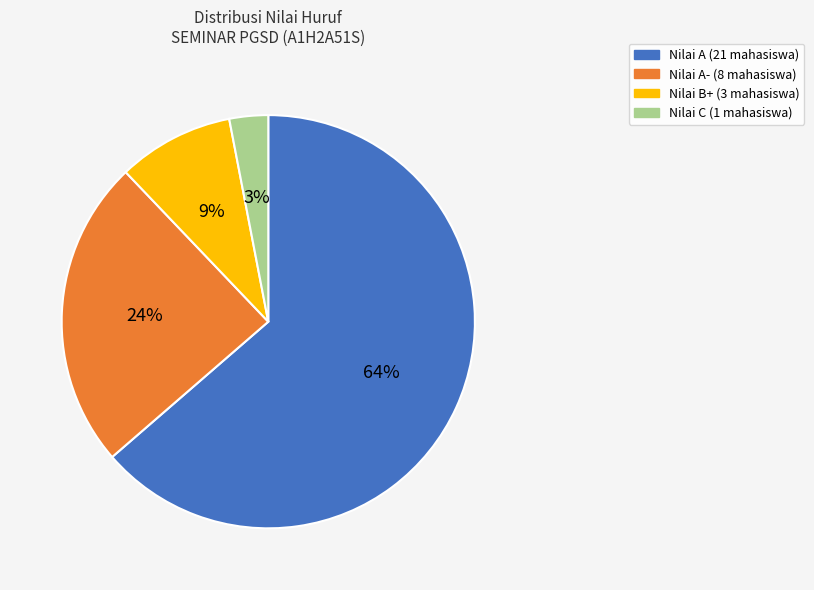

To the nearest percent, what is the difference between the largest and smallest slice percentages?

61%